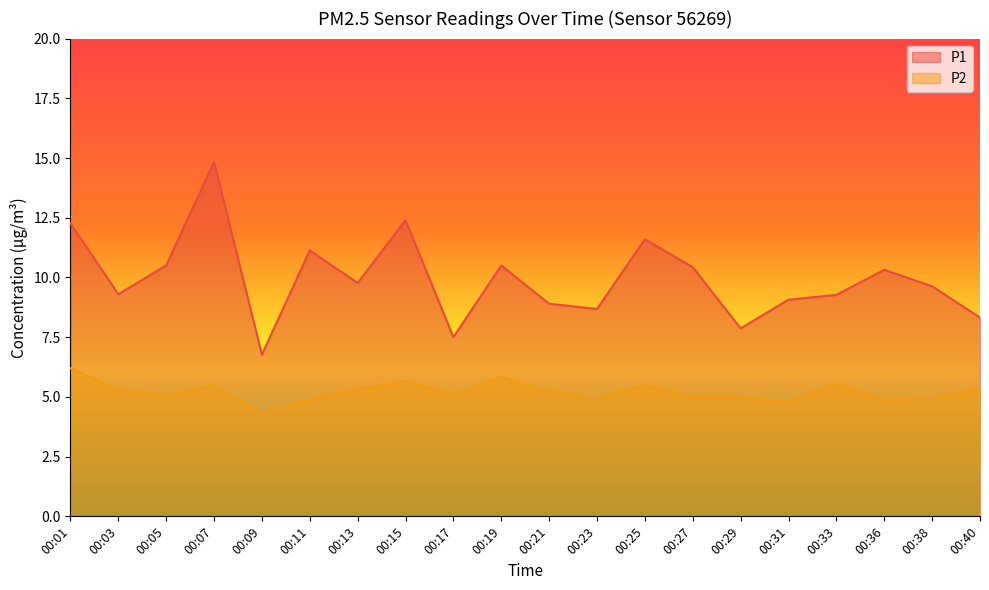

What is the value of the P2 point at the 15th from the left?

5.0